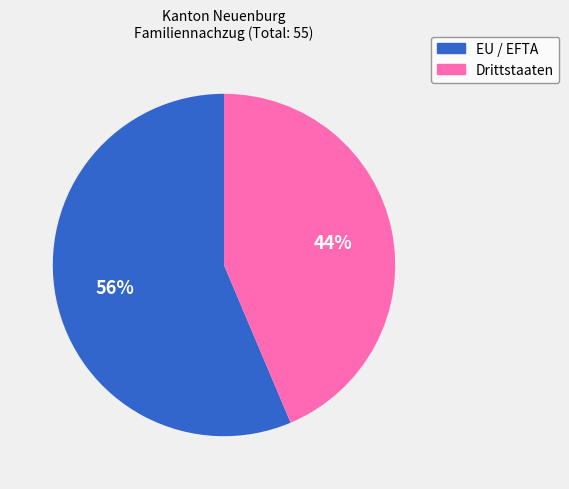

Count the number of slices in the pie.

2